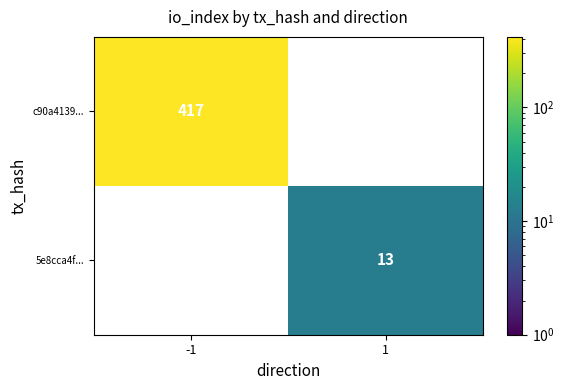

List the labels in order of 5e8cca4f... value, largest first.

1, -1